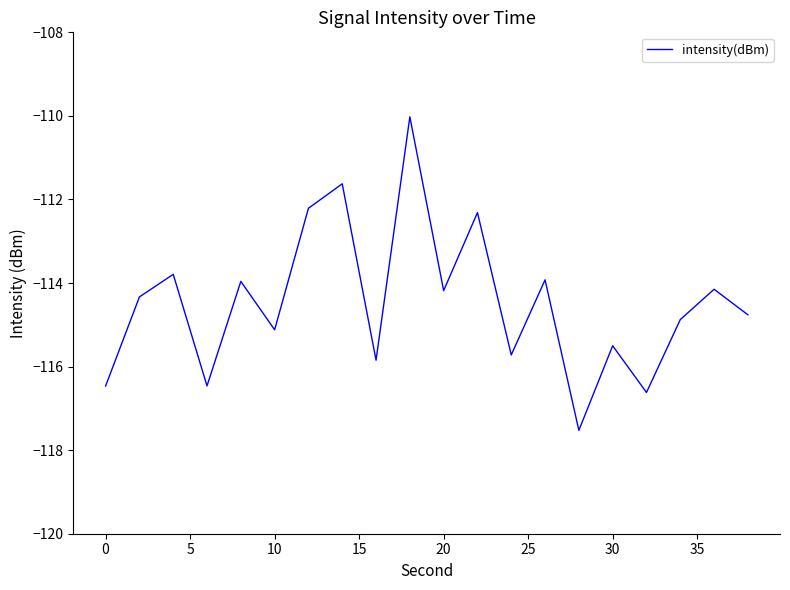

What is the difference between the maximum and second lowest values?

6.6